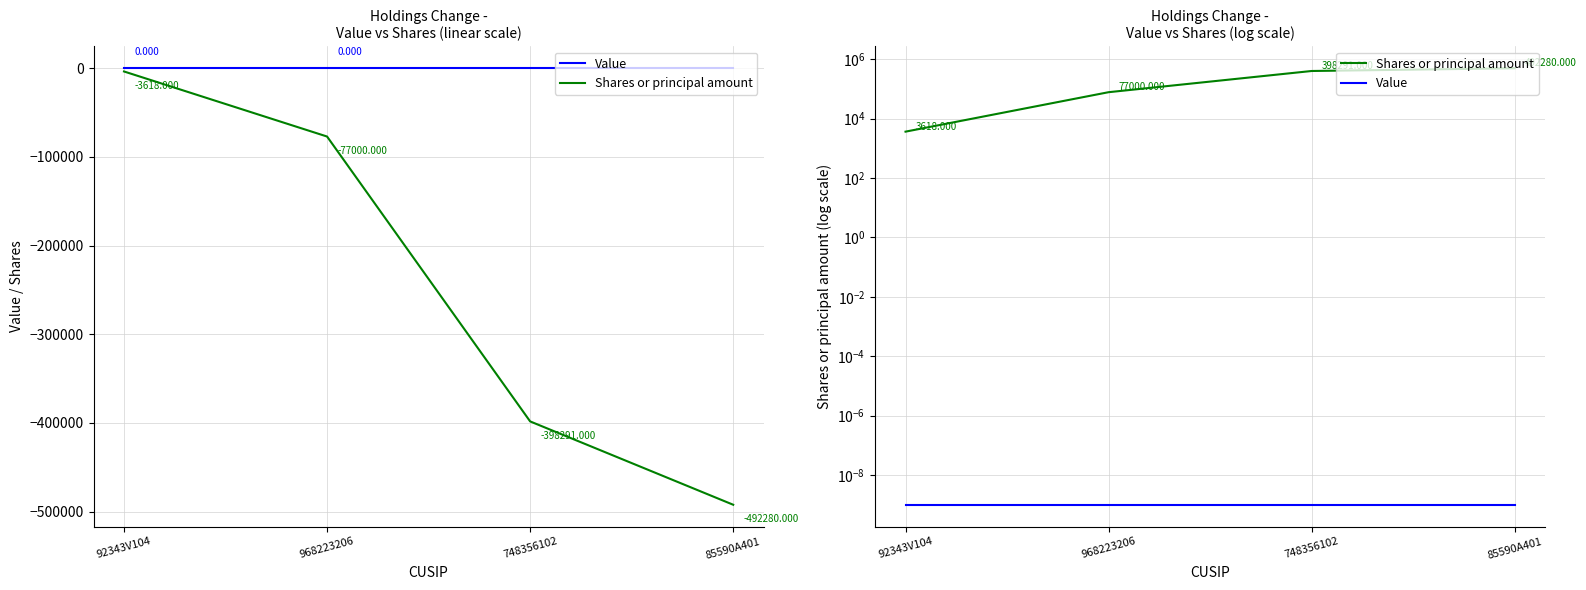

What position from the left is 92343V104?

1